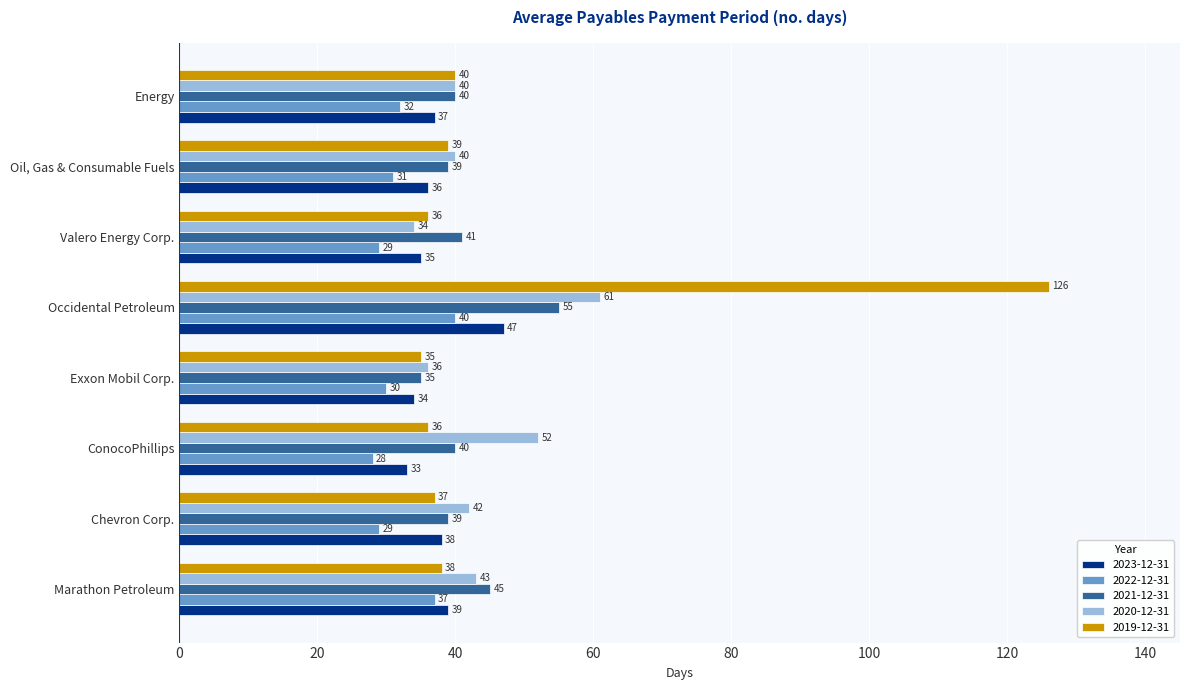

What is the difference between the second highest and second lowest values in the 2023-12-31 series?

5